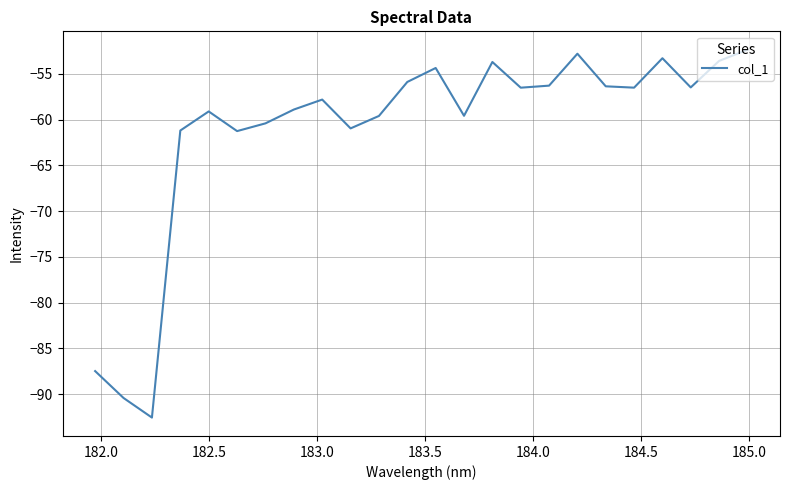

What is the difference between the maximum and minimum values?

40.2